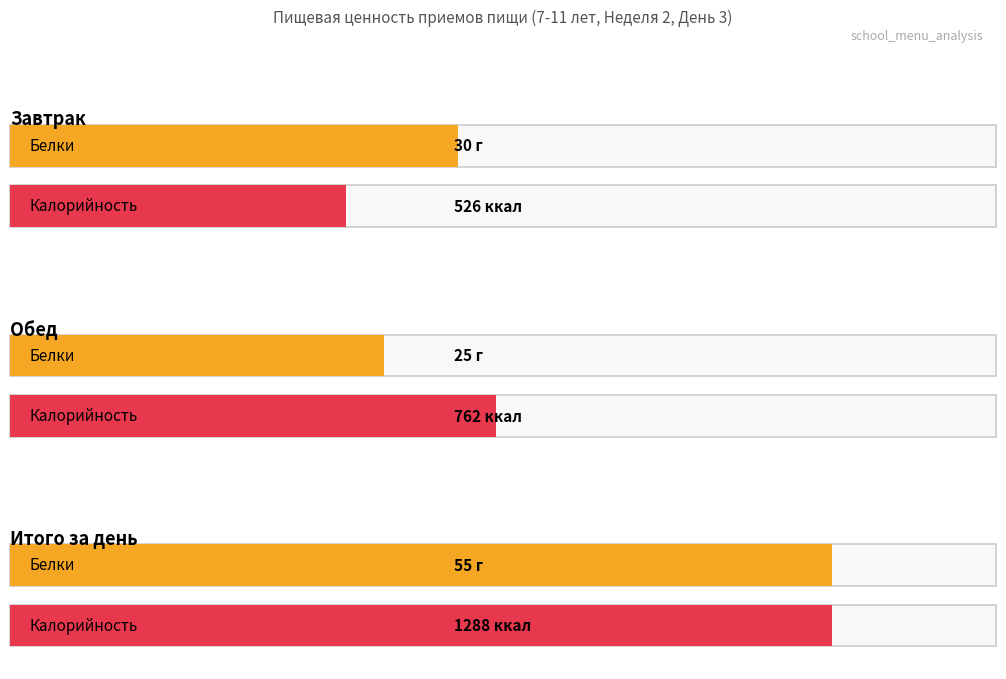

The value of Калорийность at Обед is 1240. True or false?

False